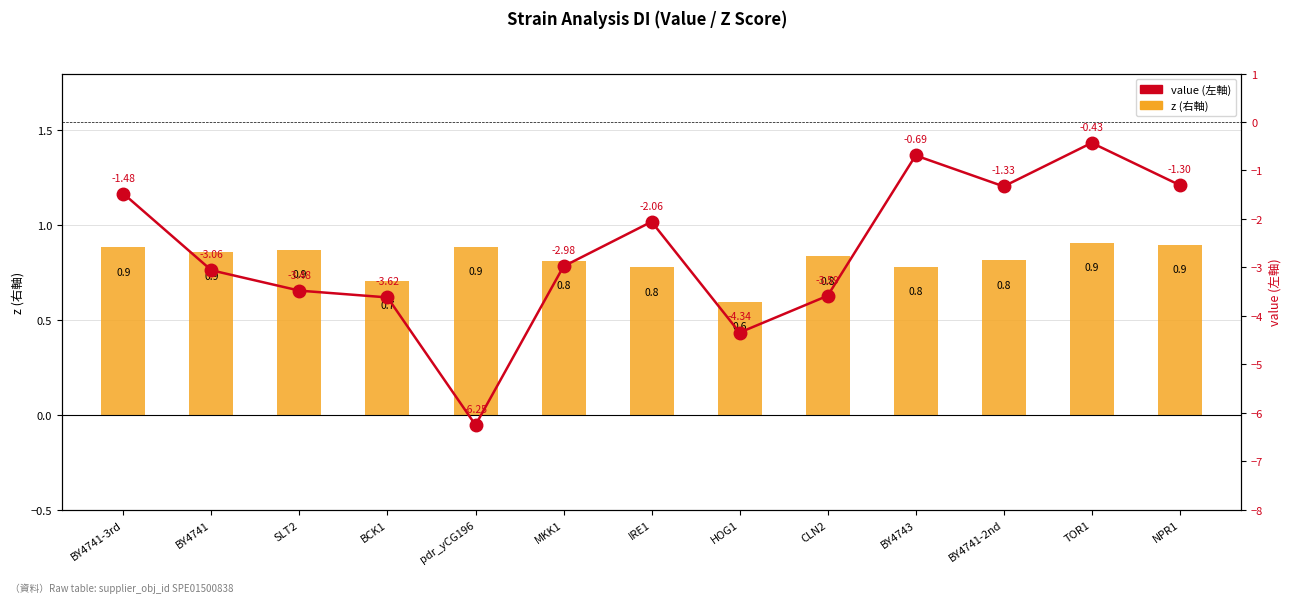

Between MKK1 and HOG1, which series saw the biggest shift?

value (左軸)